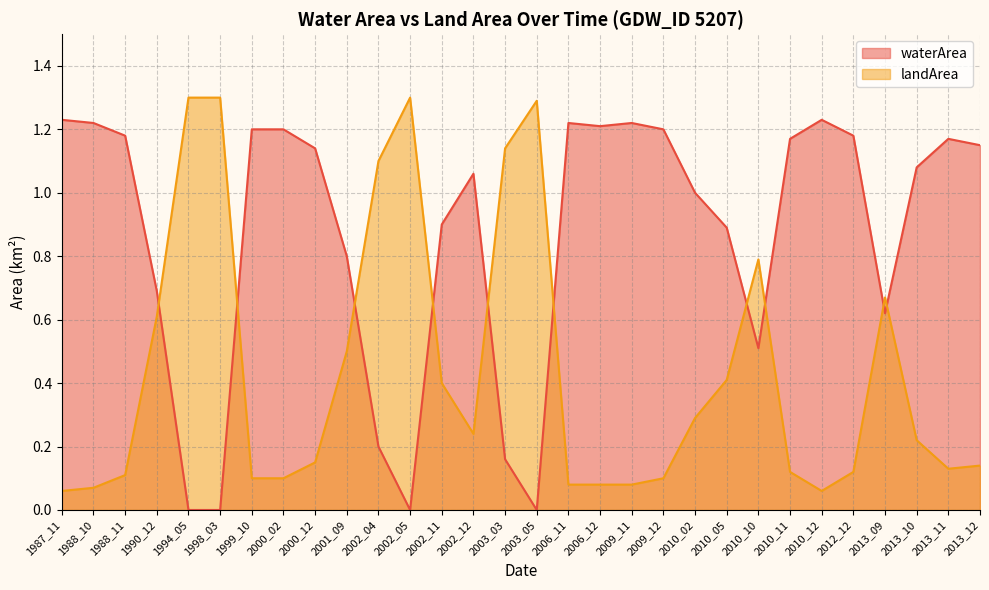

How many interior local peaks does the landArea series have?

4